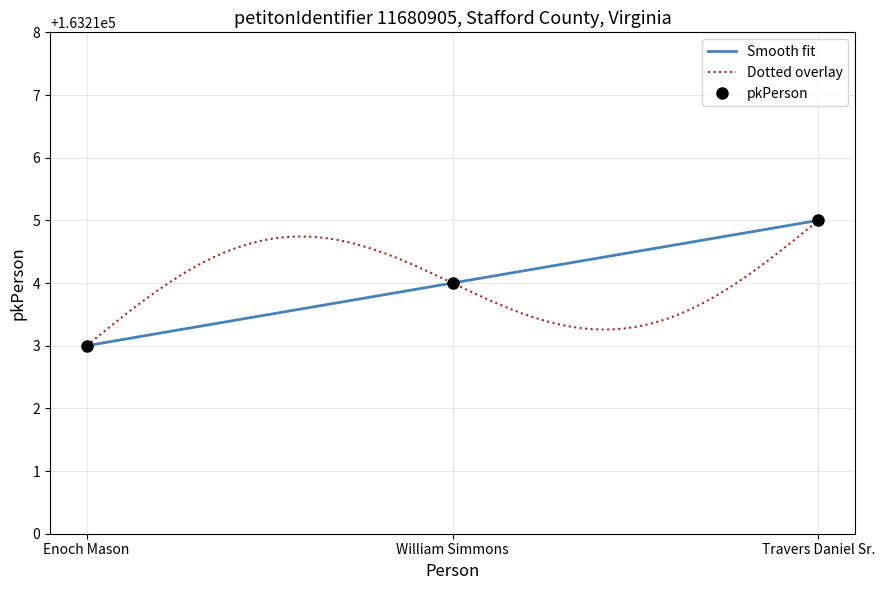

What position from the right is Enoch Mason?

3